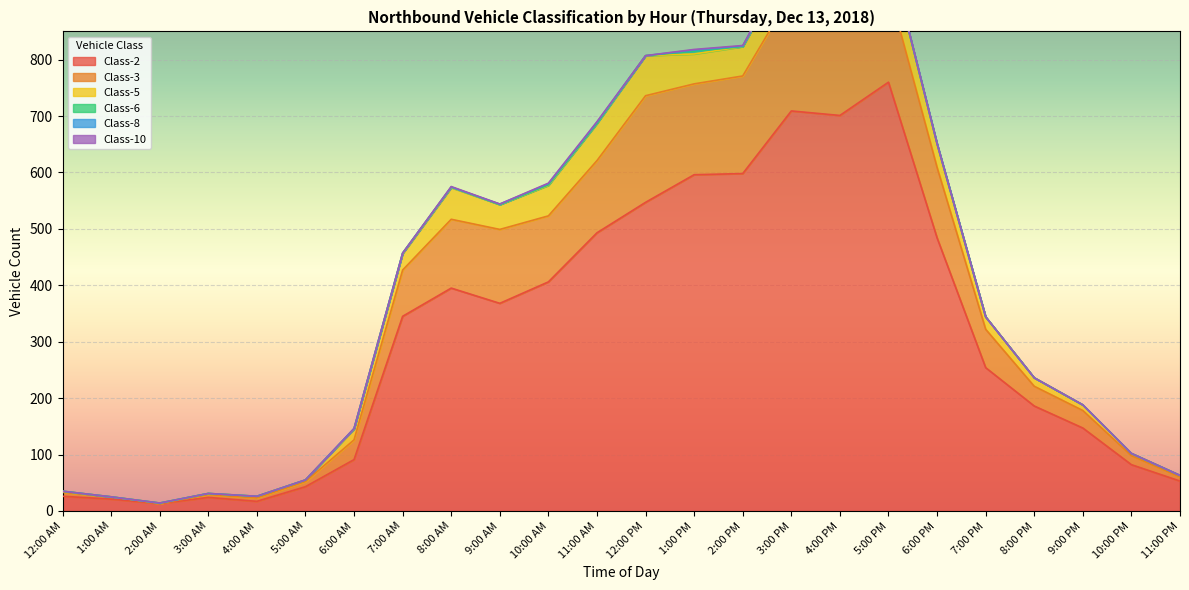

Does the chart display data point markers on the line(s)?

No